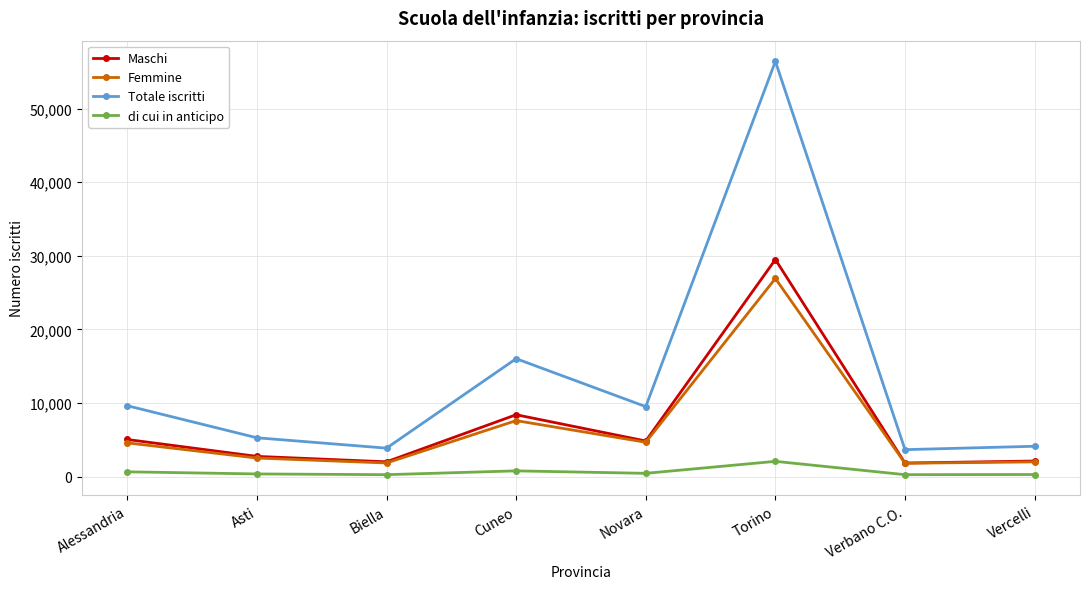

Does the chart display data point markers on the line(s)?

Yes